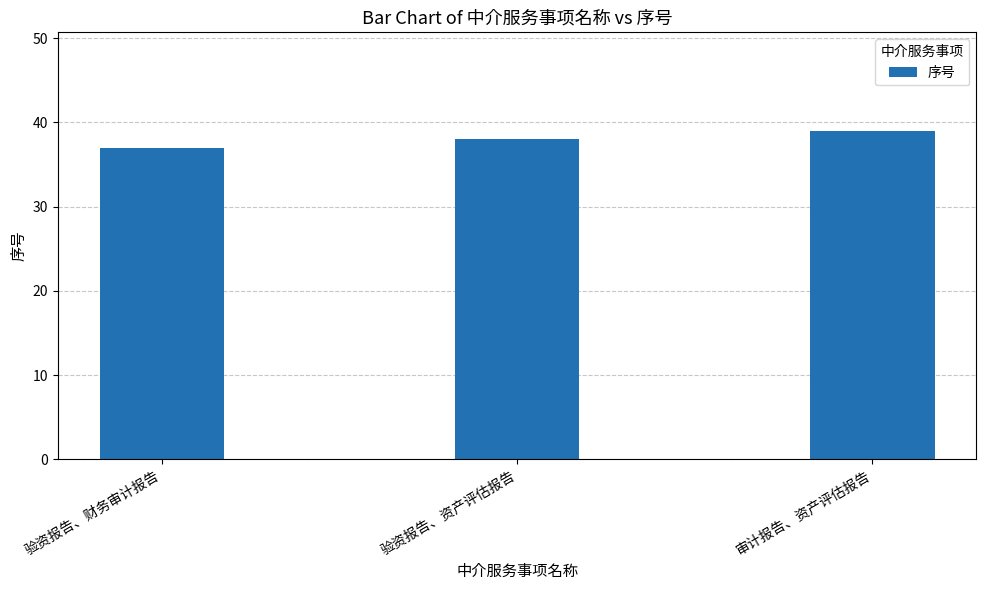

Are the bars grouped side by side (vs. stacked)?

No